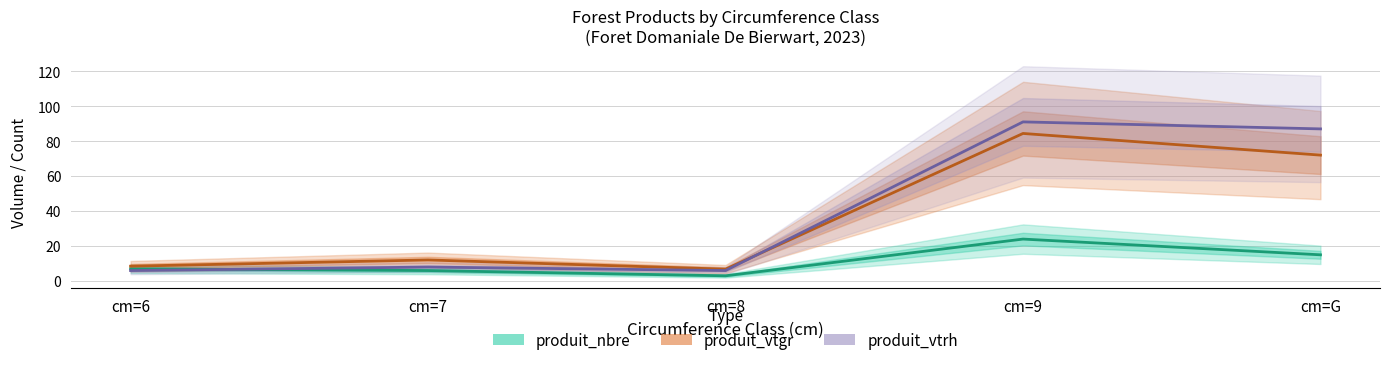

At which label does produit_vtgr reach its peak?

cm=9